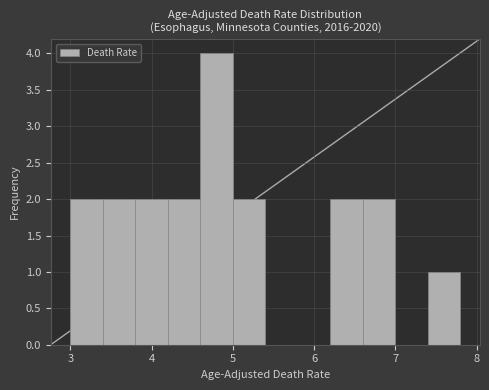

Reading left to right, list every bar in this chart as the range it spans on the x-axis followed by its height. The values are not printed on the chart, so give them approximately, as read against the axis.

3.0 to 3.4: 2
3.4 to 3.8: 2
3.8 to 4.2: 2
4.2 to 4.6: 2
4.6 to 5.0: 4
5.0 to 5.4: 2
5.4 to 5.8: 0
5.8 to 6.2: 0
6.2 to 6.6: 2
6.6 to 7.0: 2
7.0 to 7.4: 0
7.4 to 7.8: 1